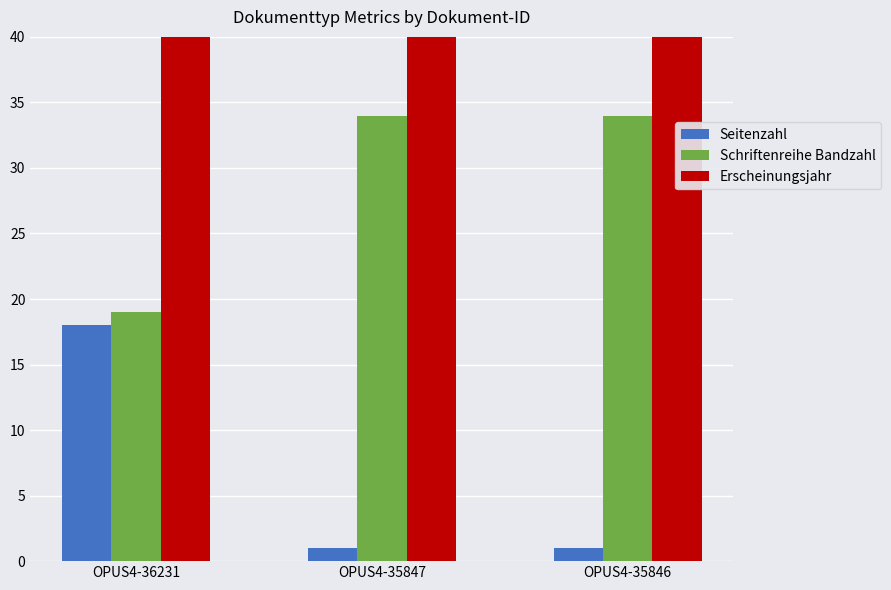

Reading left to right, what are all the values shown in this chart?

Seitenzahl: OPUS4-36231=18	OPUS4-35847=1	OPUS4-35846=1
Schriftenreihe Bandzahl: OPUS4-36231=19	OPUS4-35847=34	OPUS4-35846=34
Erscheinungsjahr: OPUS4-36231=2012	OPUS4-35847=2012	OPUS4-35846=2012